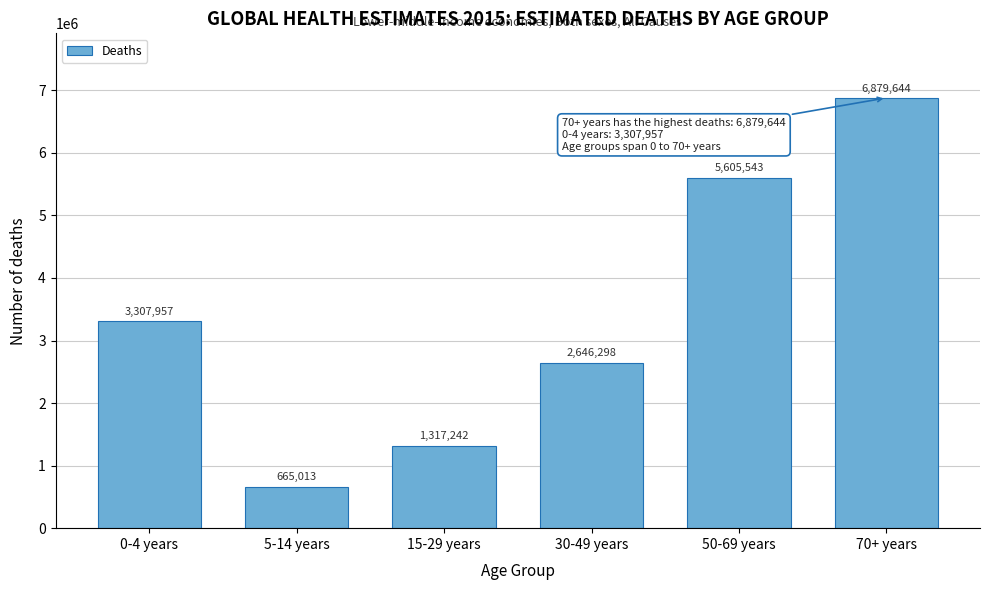

Reading left to right, extract all data points from this chart.

0-4 years=3307957	5-14 years=665013	15-29 years=1317242	30-49 years=2646298	50-69 years=5605543	70+ years=6879644